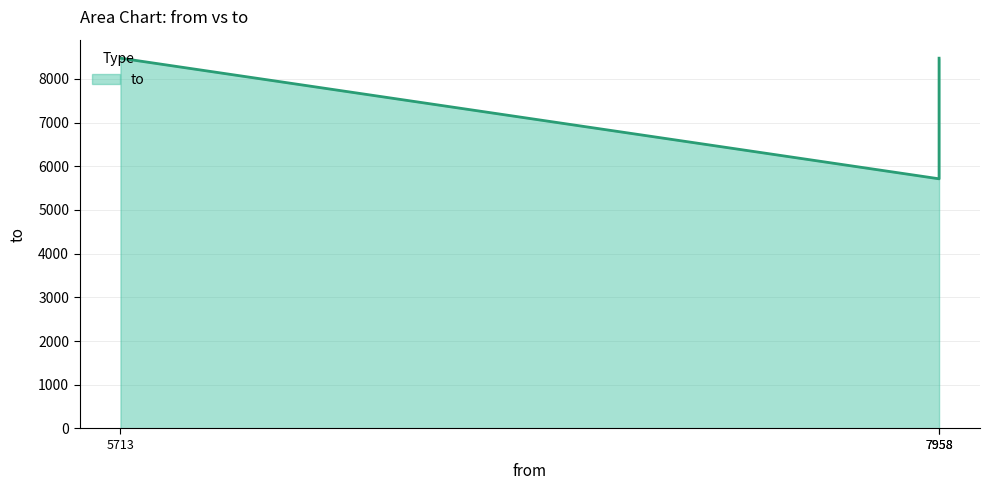

Reading left to right, extract all data points from this chart.

8473	8473	5713